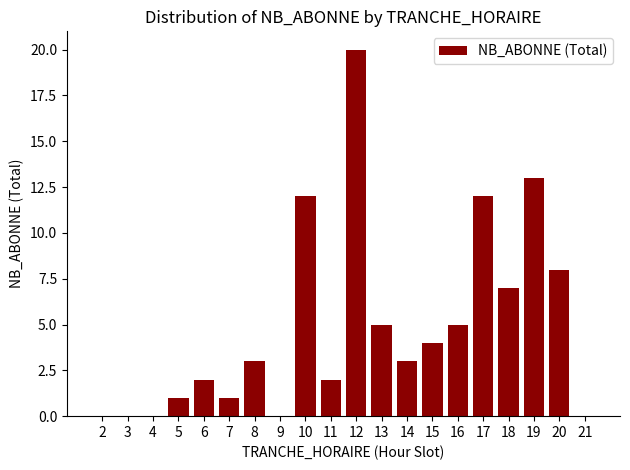

Reading left to right, list all the values displayed in this chart.

2=0	3=0	4=0	5=1	6=2	7=1	8=3	9=0	10=12	11=2	12=20	13=5	14=3	15=4	16=5	17=12	18=7	19=13	20=8	21=0